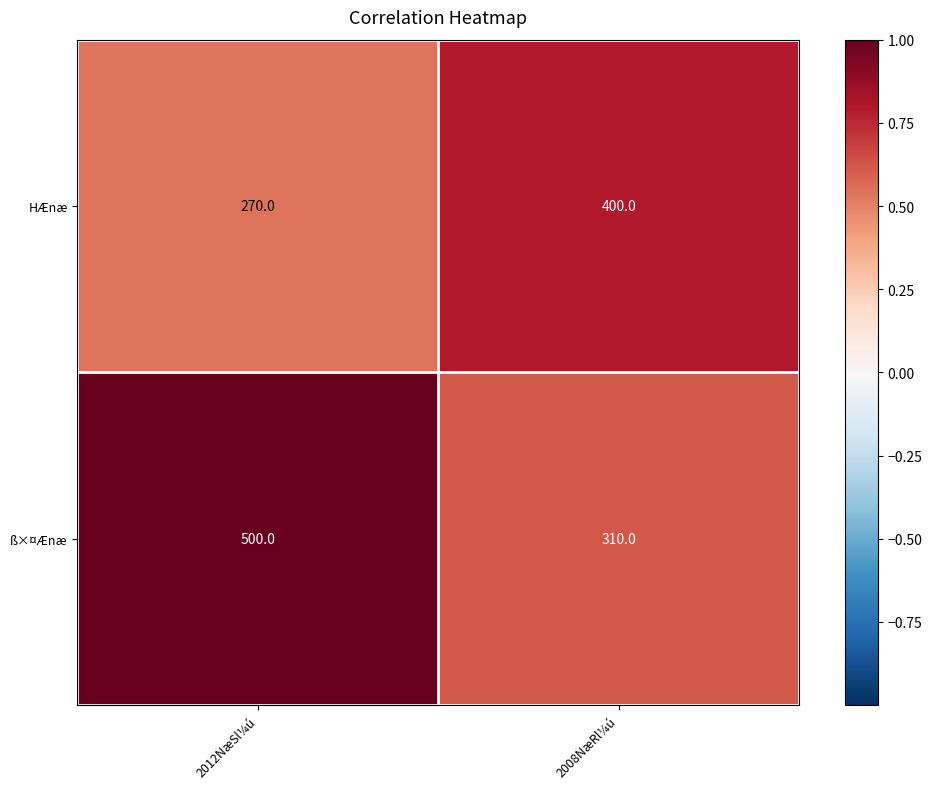

What is the sum of the HÆnæ values at 2008NæRl¼ú and 2012NæSl¼ú?

670